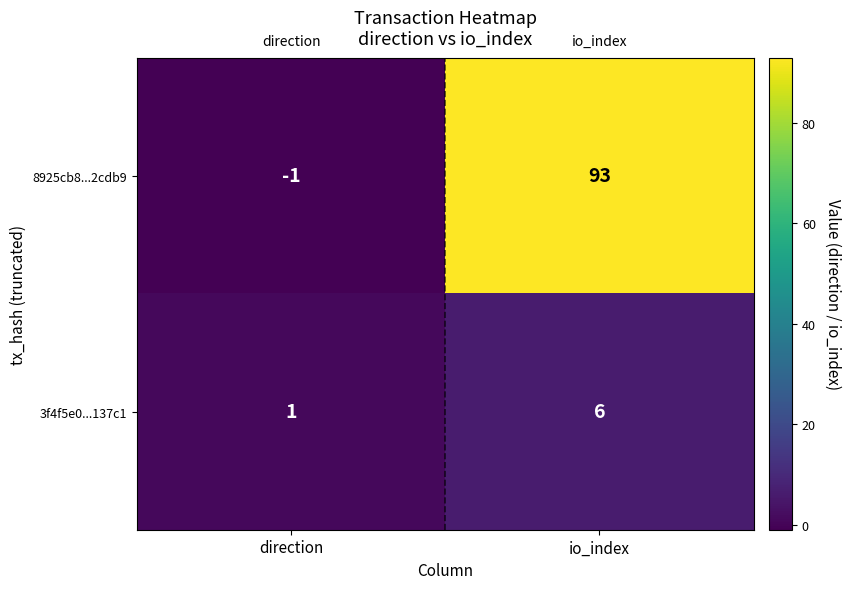

Reading left to right, what are all the values shown in this chart?

8925cb8...2cdb9: -1	93
3f4f5e0...137c1: 1	6